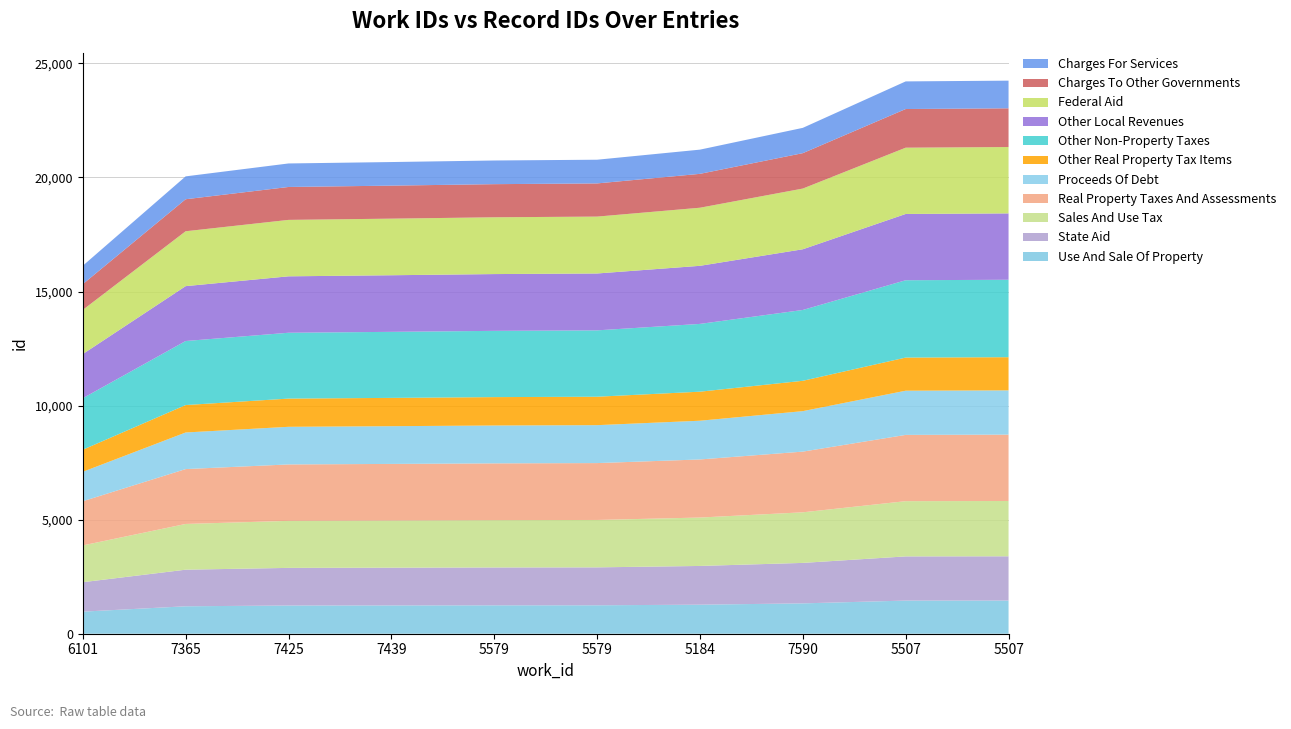

Reading right to left, extract all data points from this chart.

5507=24245	5507=24212	7590=22176	5184=21221	5579=20779	5579=20745	7439=20677	7425=20615	7365=20049	6101=16131